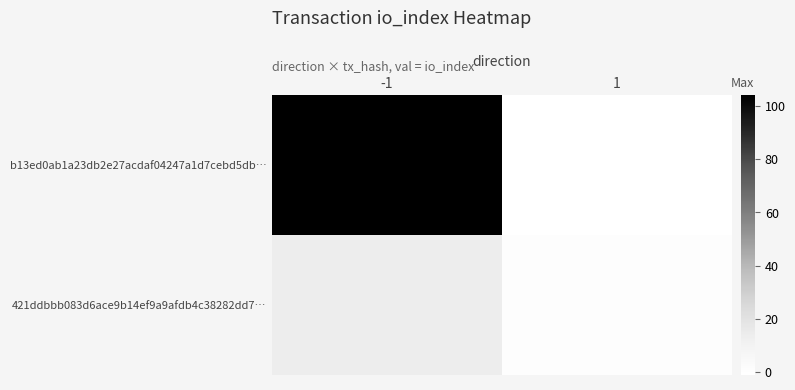

Between -1 and 1, which series saw the biggest shift?

b13ed0ab1a23db2e27acdaf04247a1d7cebd5db…